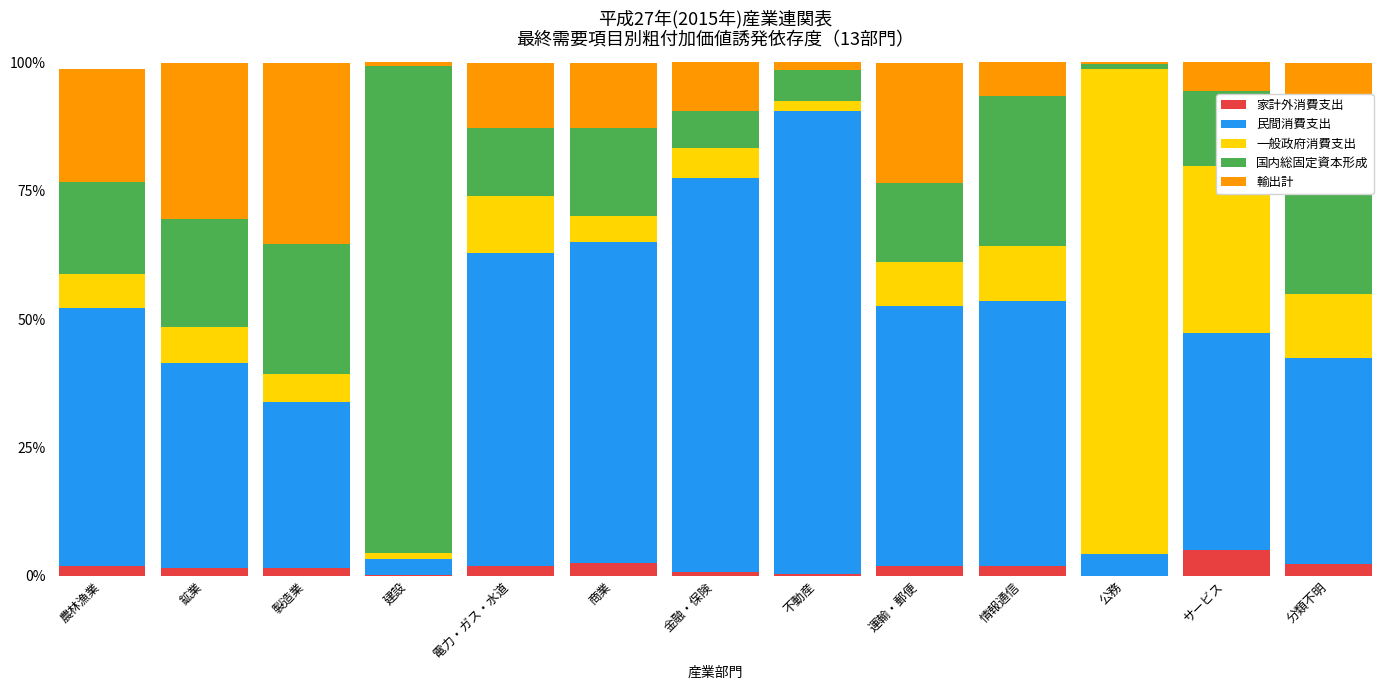

Rank the series at 公務 from lowest to highest value.

家計外消費支出, 輸出計, 国内総固定資本形成, 民間消費支出, 一般政府消費支出